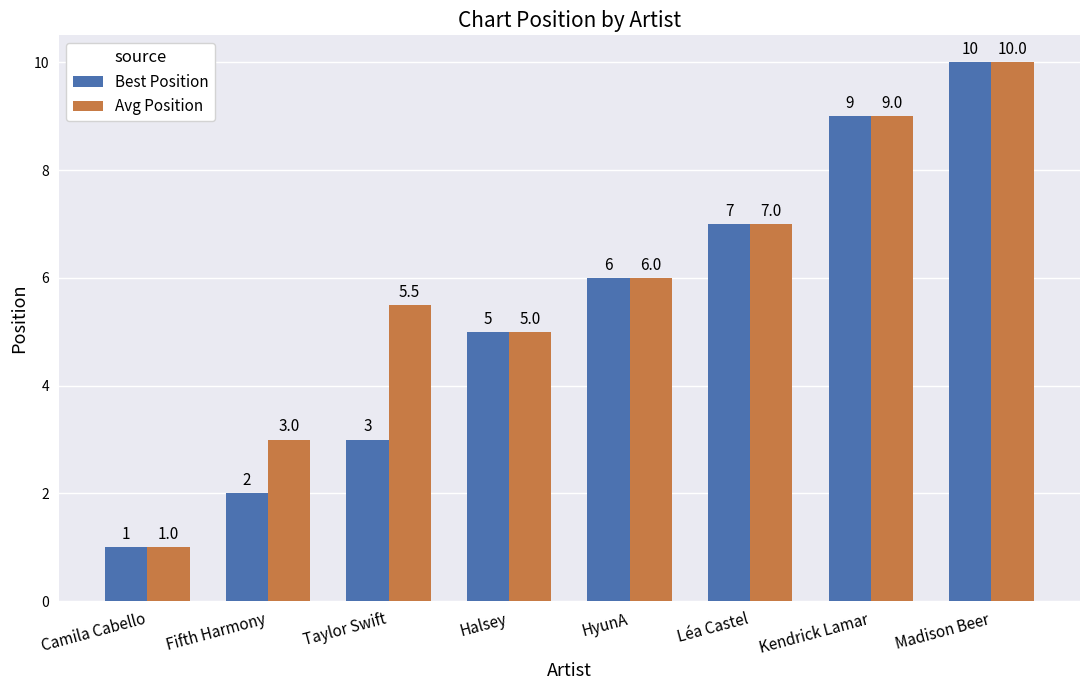

What is the difference between the Best Position values at HyunA and Camila Cabello?

5.0